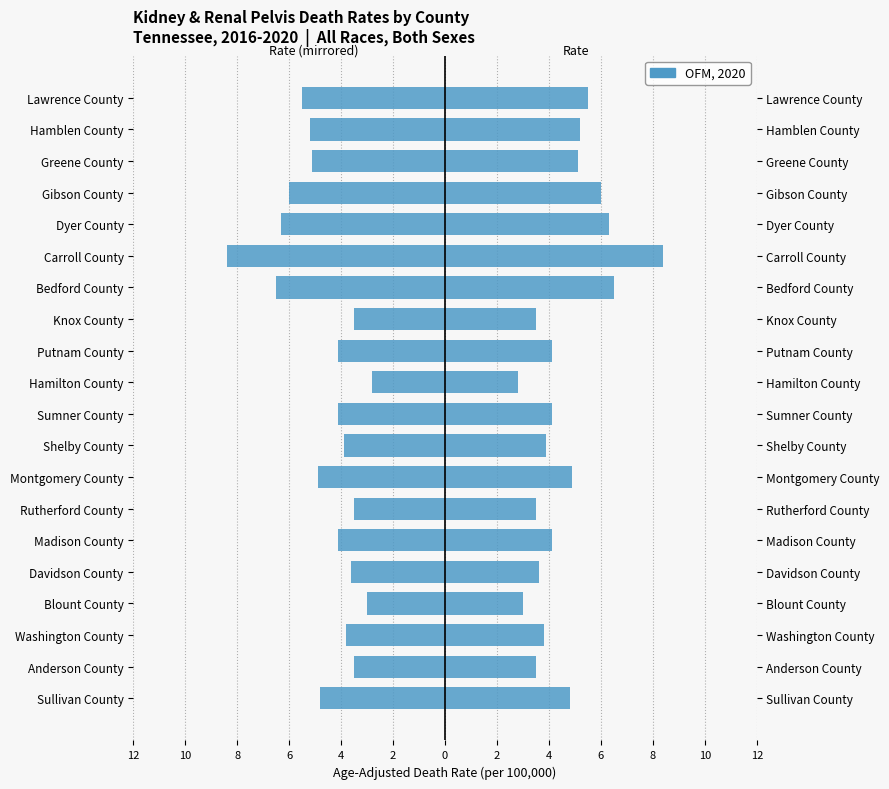

Does the chart contain stacked bars?

No